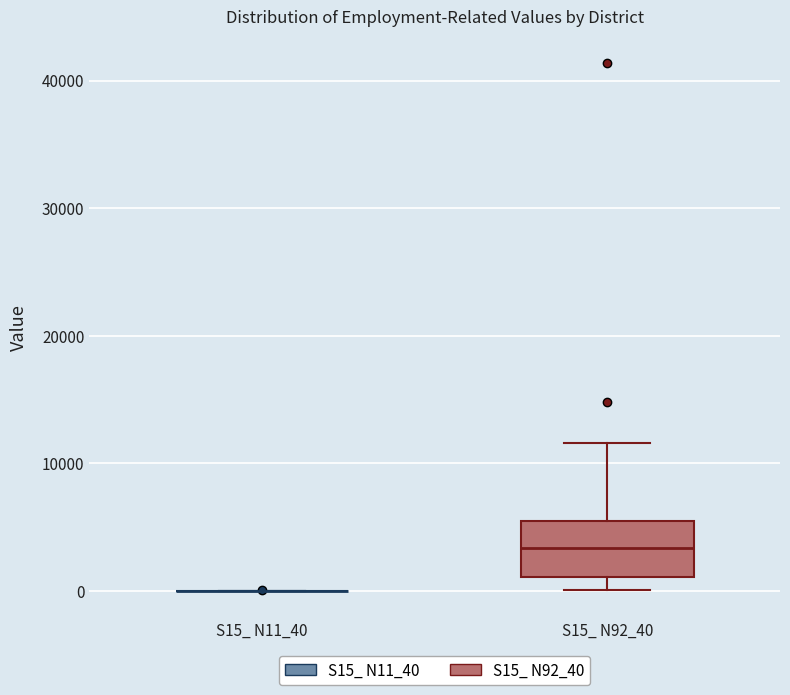

Reading left to right, read every box against the y-axis: the position of its median line, the range the box covers, and the ends of its whiskers. The values are not printed on the chart, so give them approximately, as read against the axis.

S15_ N11_40: box collapsed to a line at 0, whiskers 0 to 0
S15_ N92_40: median 3000, box 1000 to 6000, whiskers 0 to 12000